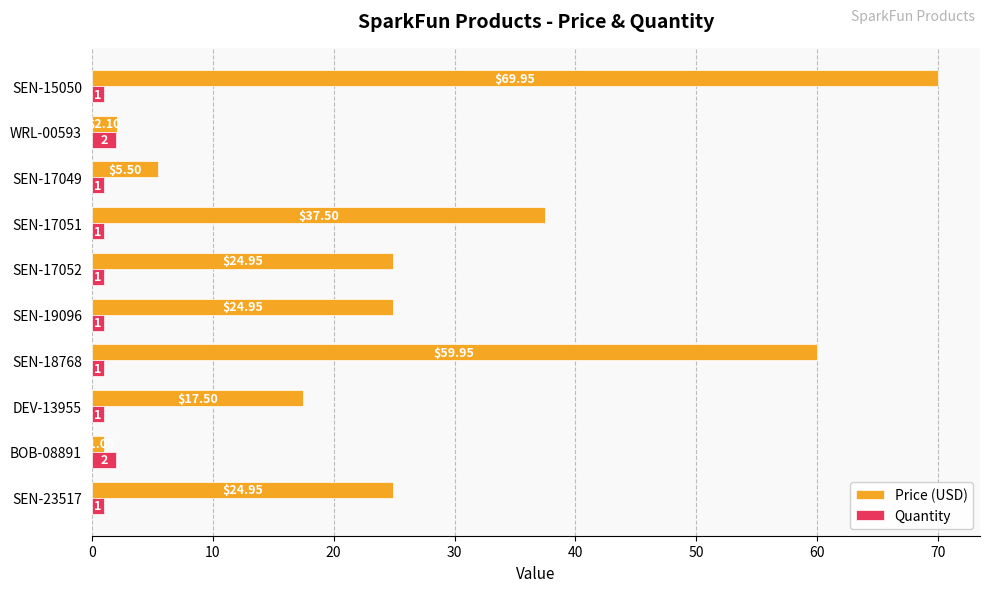

Rank the series by their maximum value, from lowest to highest.

Quantity, Price (USD)